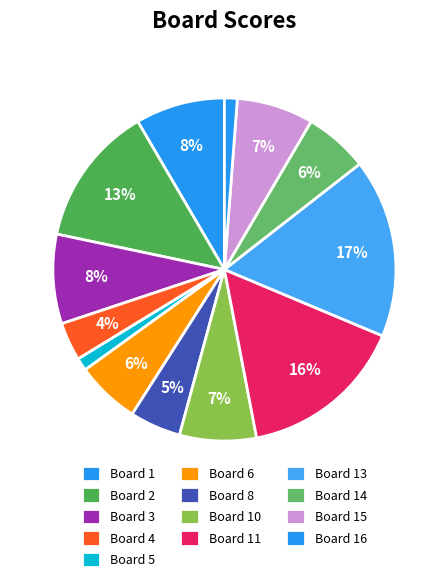

How many slices are in this pie chart?

13